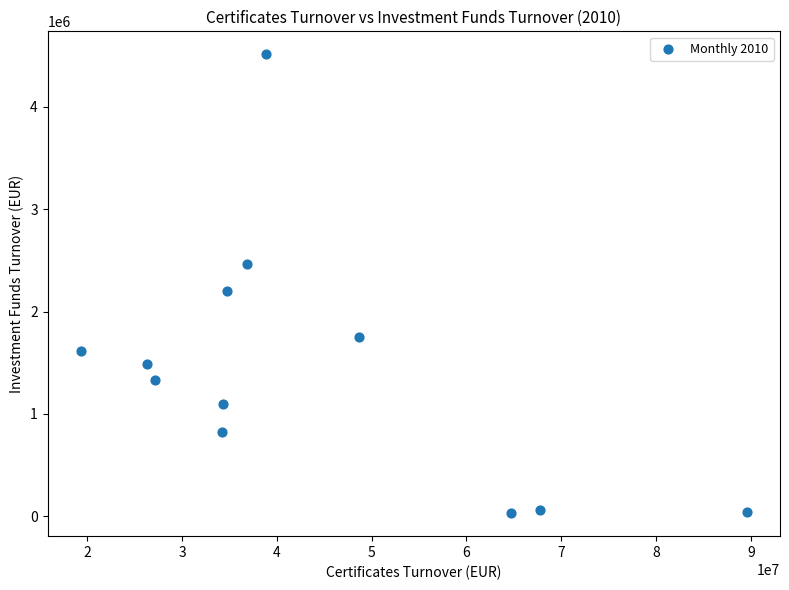

What Y value in the scatter plot is closest to 2271576?

2200725.6